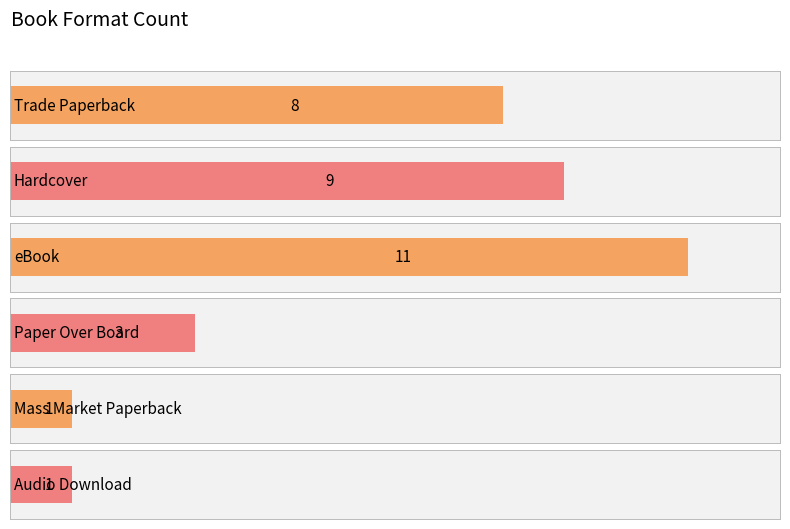

What is the difference between the maximum and minimum values?

10